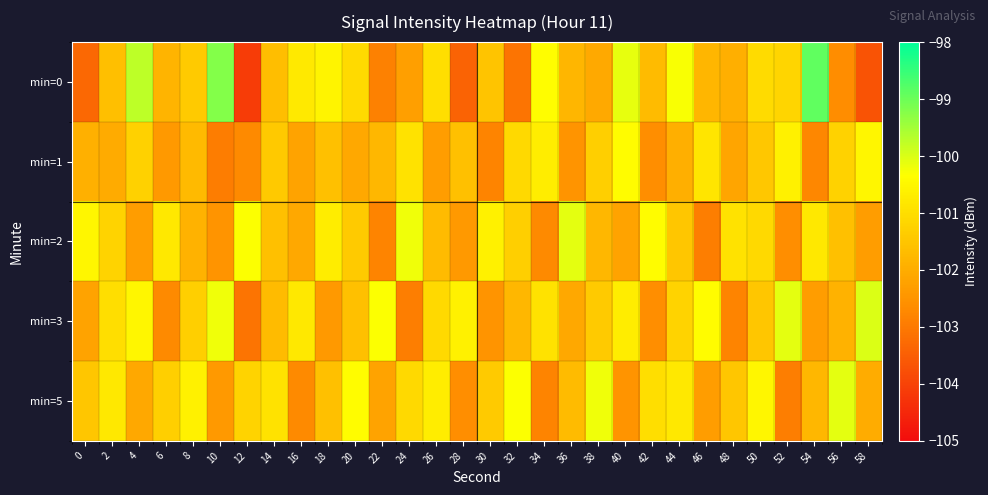

How many distinct data groups are displayed?

5